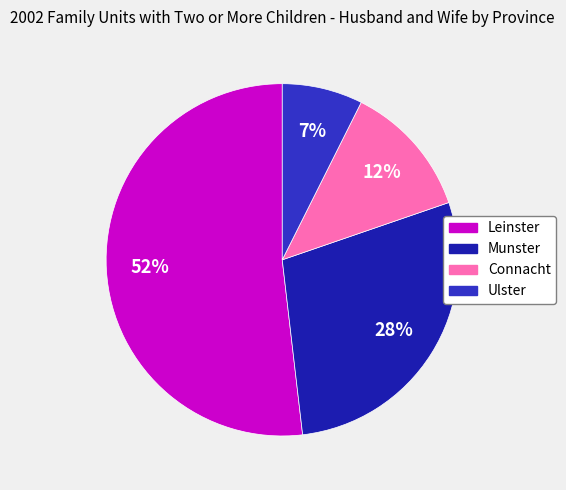

To the nearest percent, what is the difference between the Munster and Connacht slice percentages?

16%